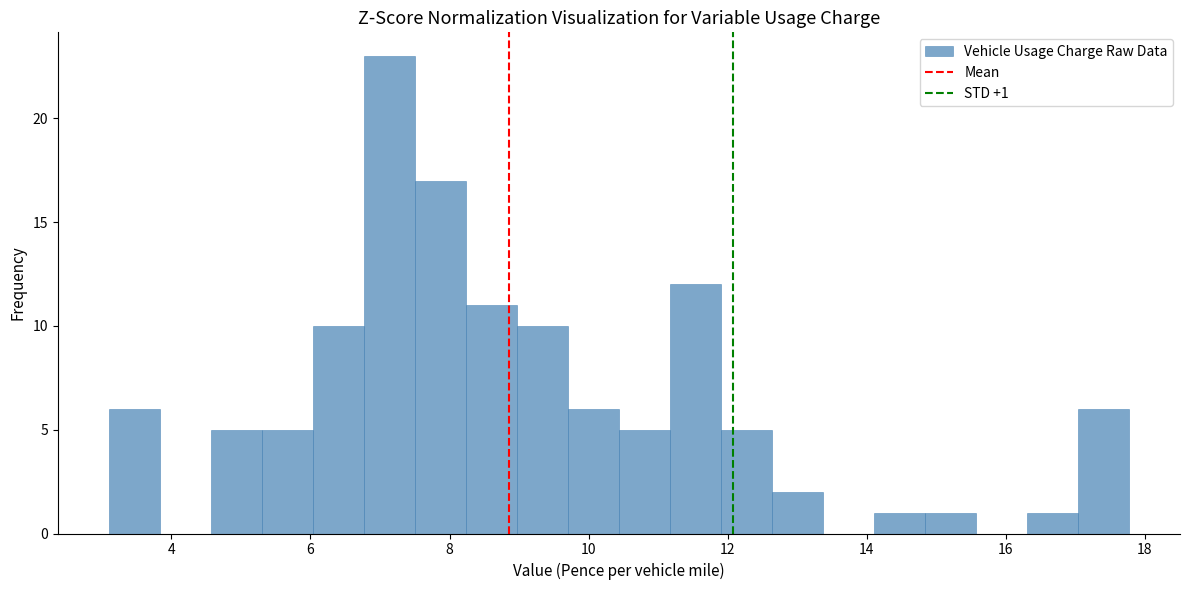

Read against the x-axis, roughly where is the centre of the tallest bar?

7.2